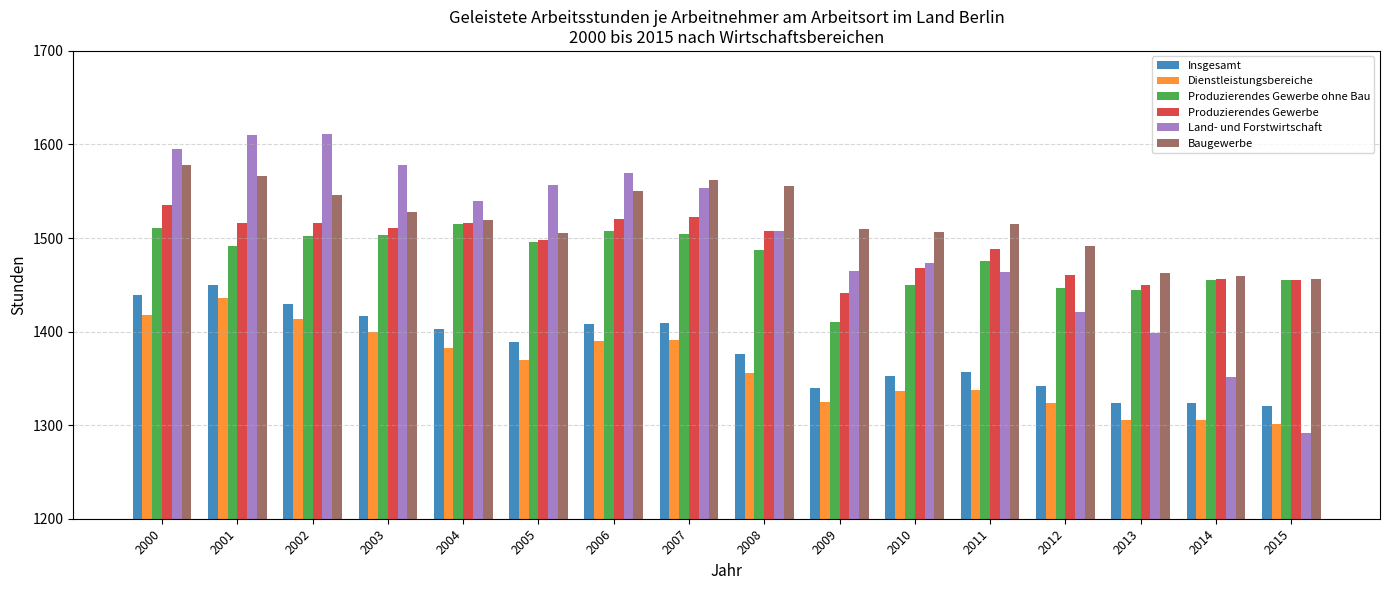

What is the greatest value displayed?

1611